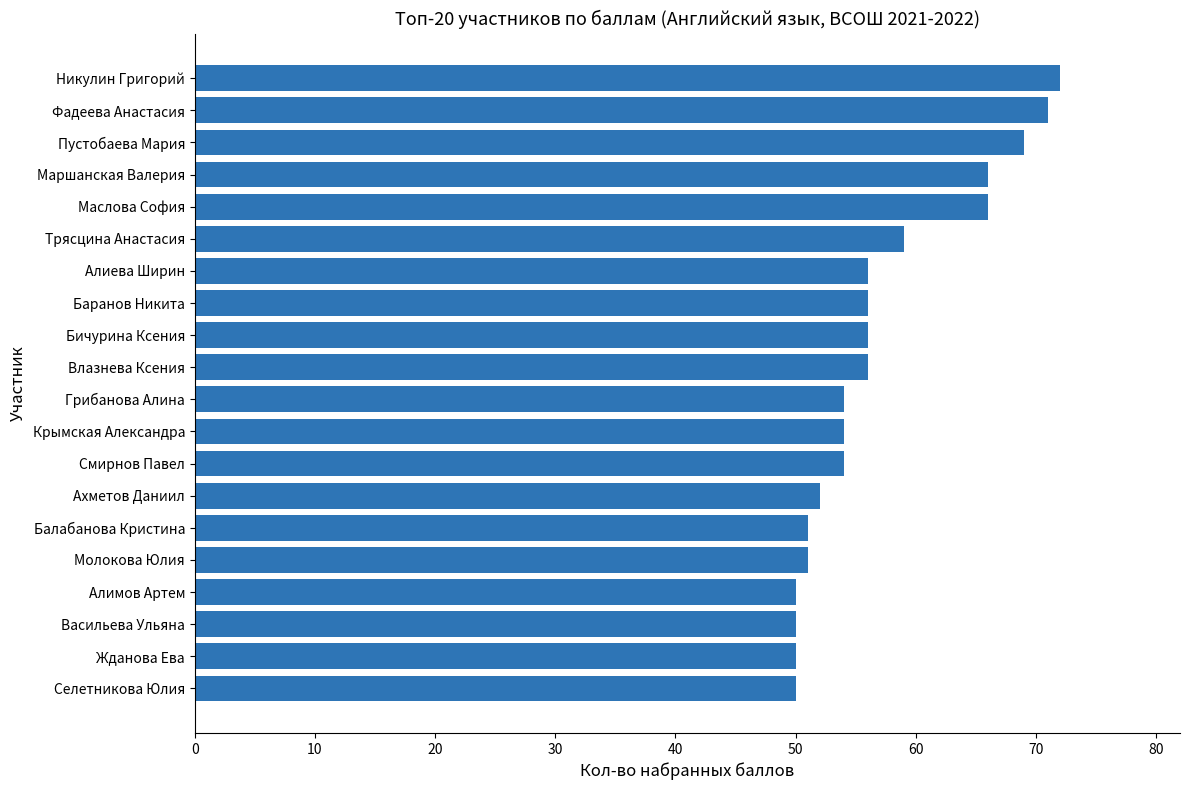

Which has a higher value, Алиева Ширин or Грибанова Алина?

Алиева Ширин